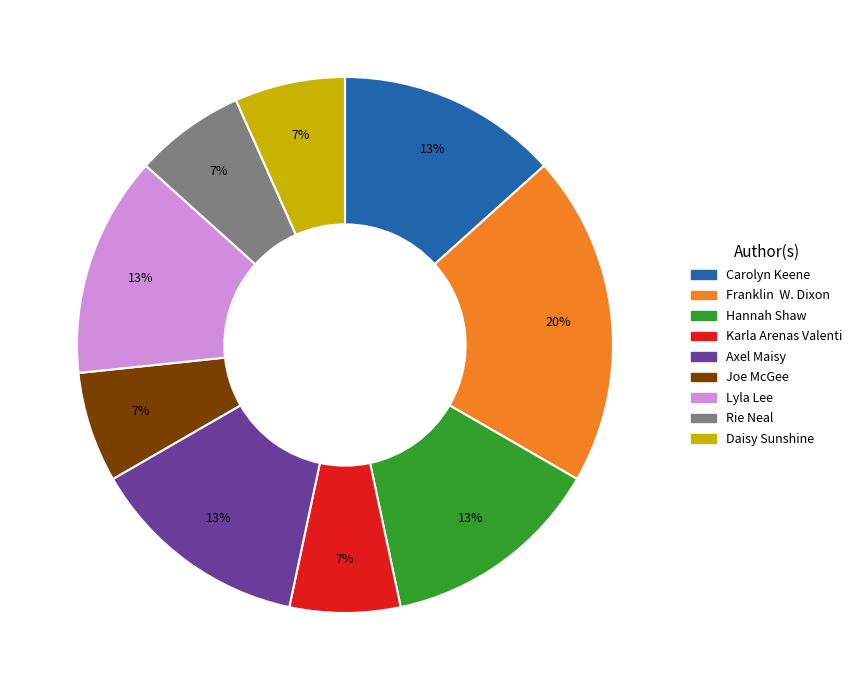

Is it true that Hannah Shaw is 13% of the pie?

True